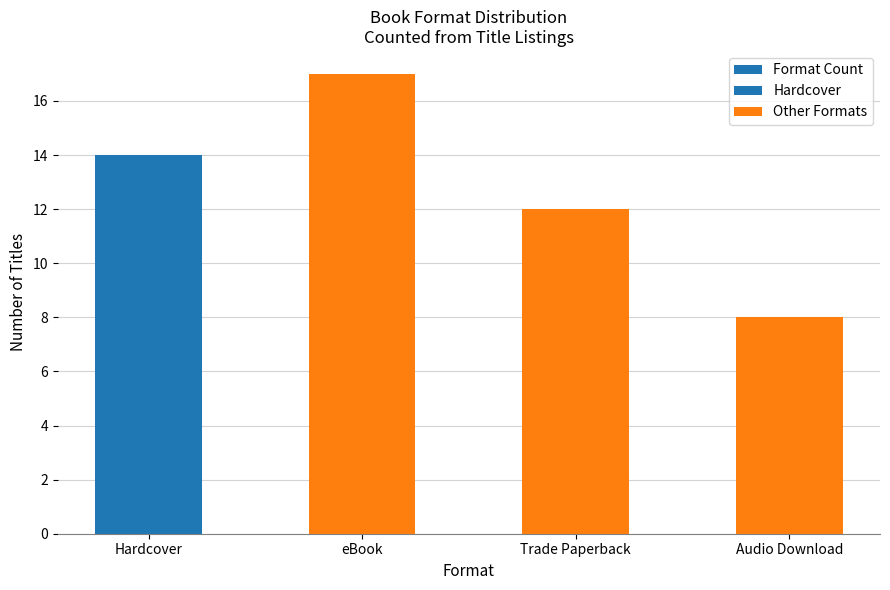

What is the label of the 3rd bar from the right?

eBook